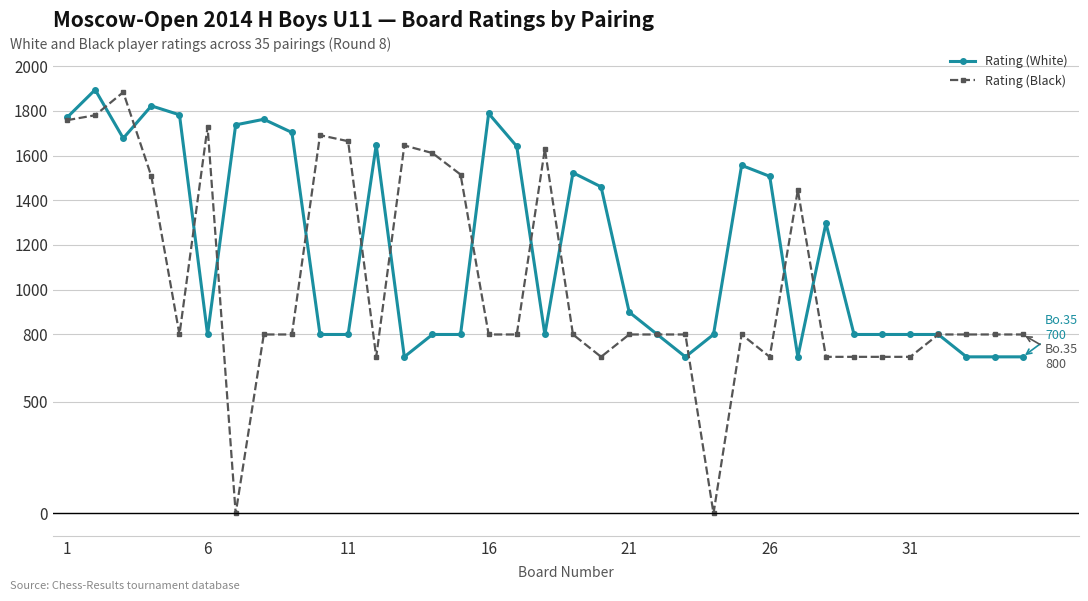

True or false: Rating (Black) has more than 2 interior local peaks.

True